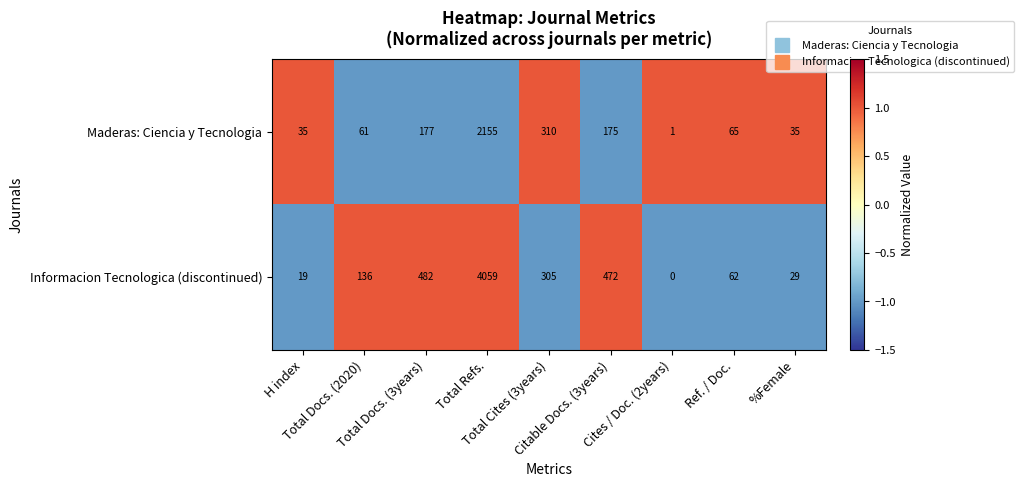

Which series has the largest total across all categories?

Informacion Tecnologica (discontinued)